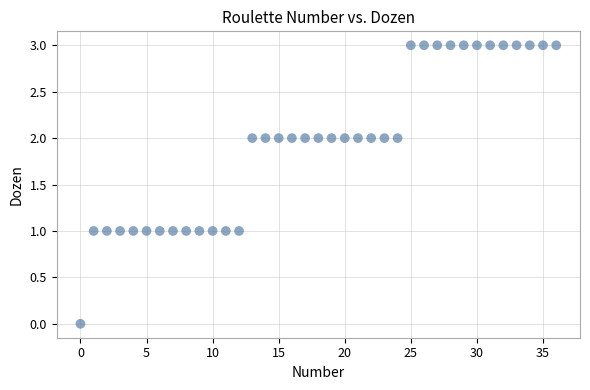

What is the range of Y values (max minus min)?

3